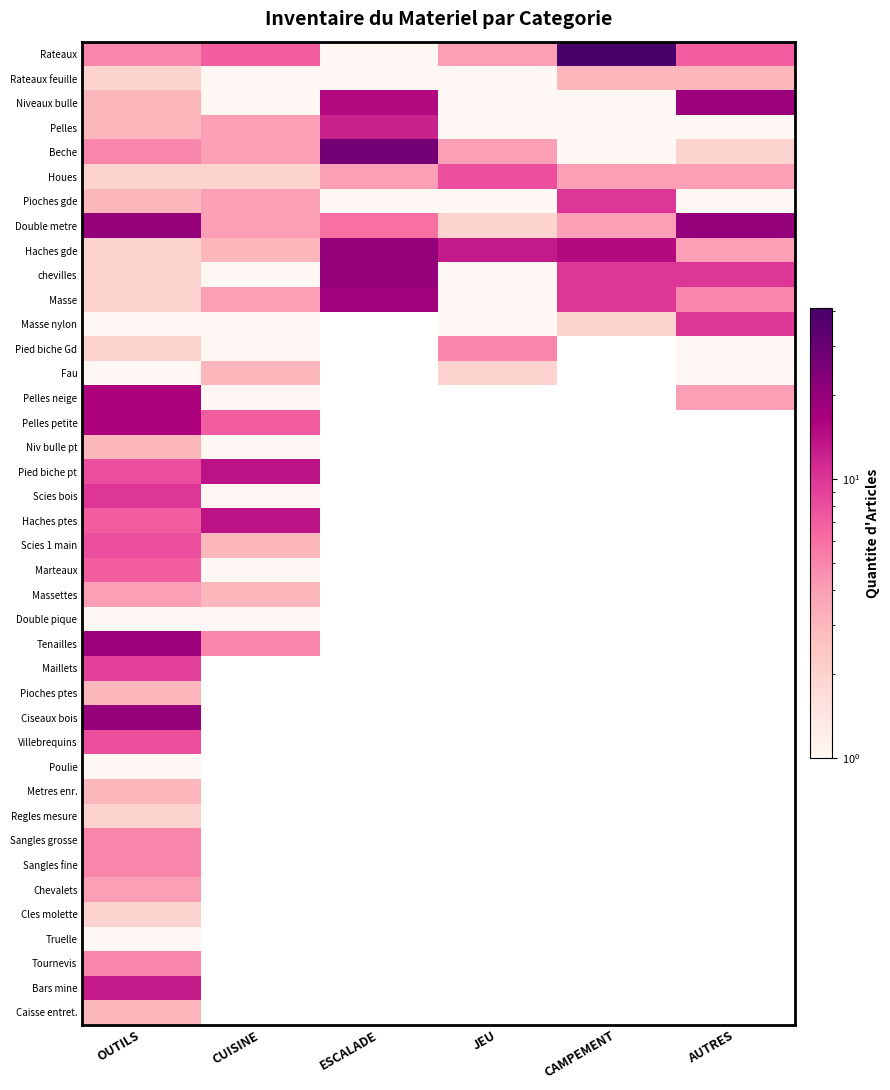

What is the difference between the maximum and second lowest values in the Houes series?

6.0